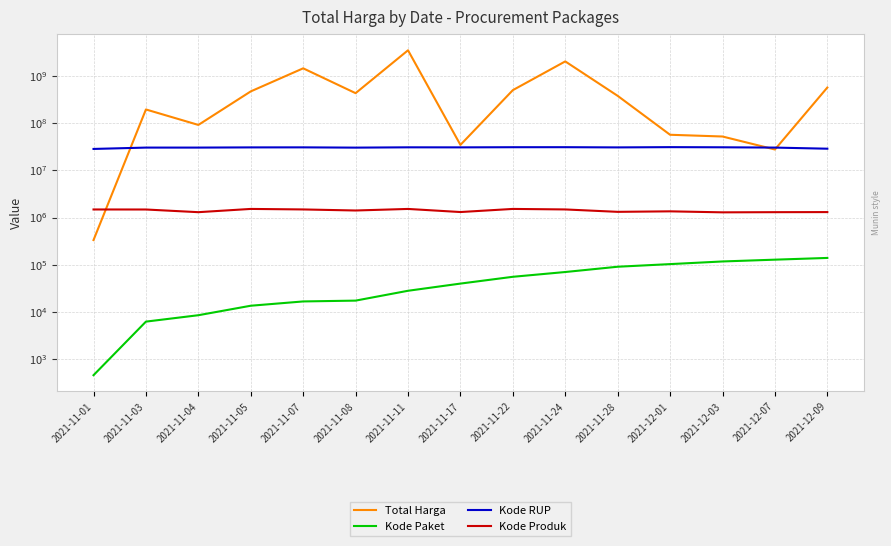

Reading right to left, transcribe all the data shown in this chart.

Total Harga: 559971000	27412000	51601000	56152800	373404000	1997327100	493000000	34292000	3430833240	425567300	1425867900	464002100	90672075	192504270	333600
Kode Paket: 139817	128516	117783	103541	91101	70453	55826	40112	28271	17509	16823	13652	8601	6300	464
Kode RUP: 28497118	30089034	30527421	30745112	30363247	30670893	30636058	30416731	30478474	30029068	30428912	30372232	30089034	30089034	28171087
Kode Produk: 1302598	1297110	1286873	1350905	1318333	1481562	1519260	1305852	1518309	1407595	1481562	1519264	1296948	1477325	1479674